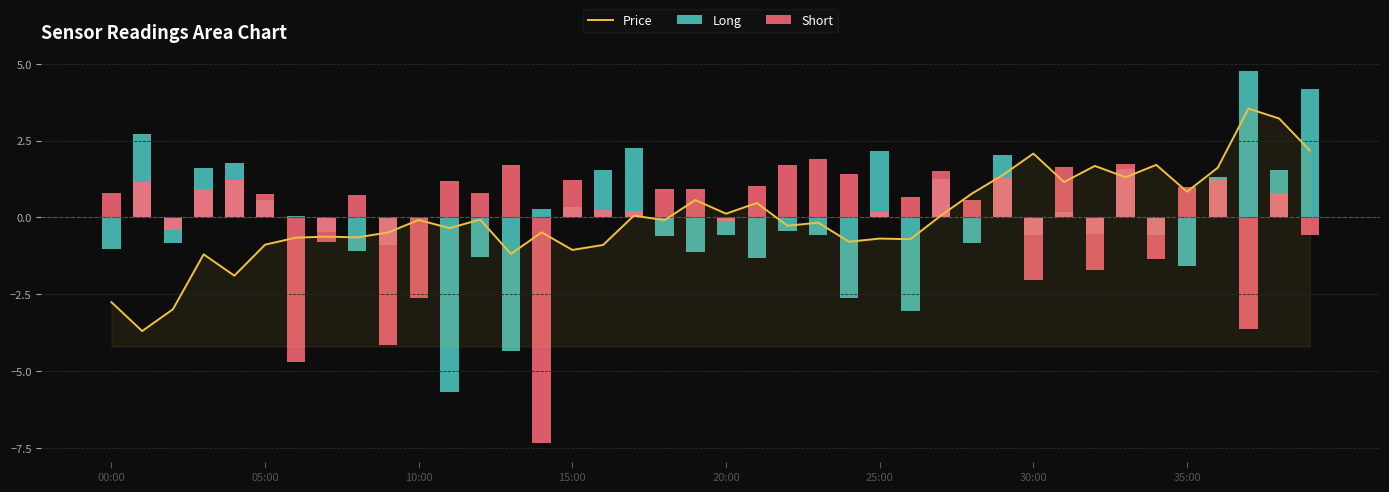

What is the lowest value of the Short series?

-7.3